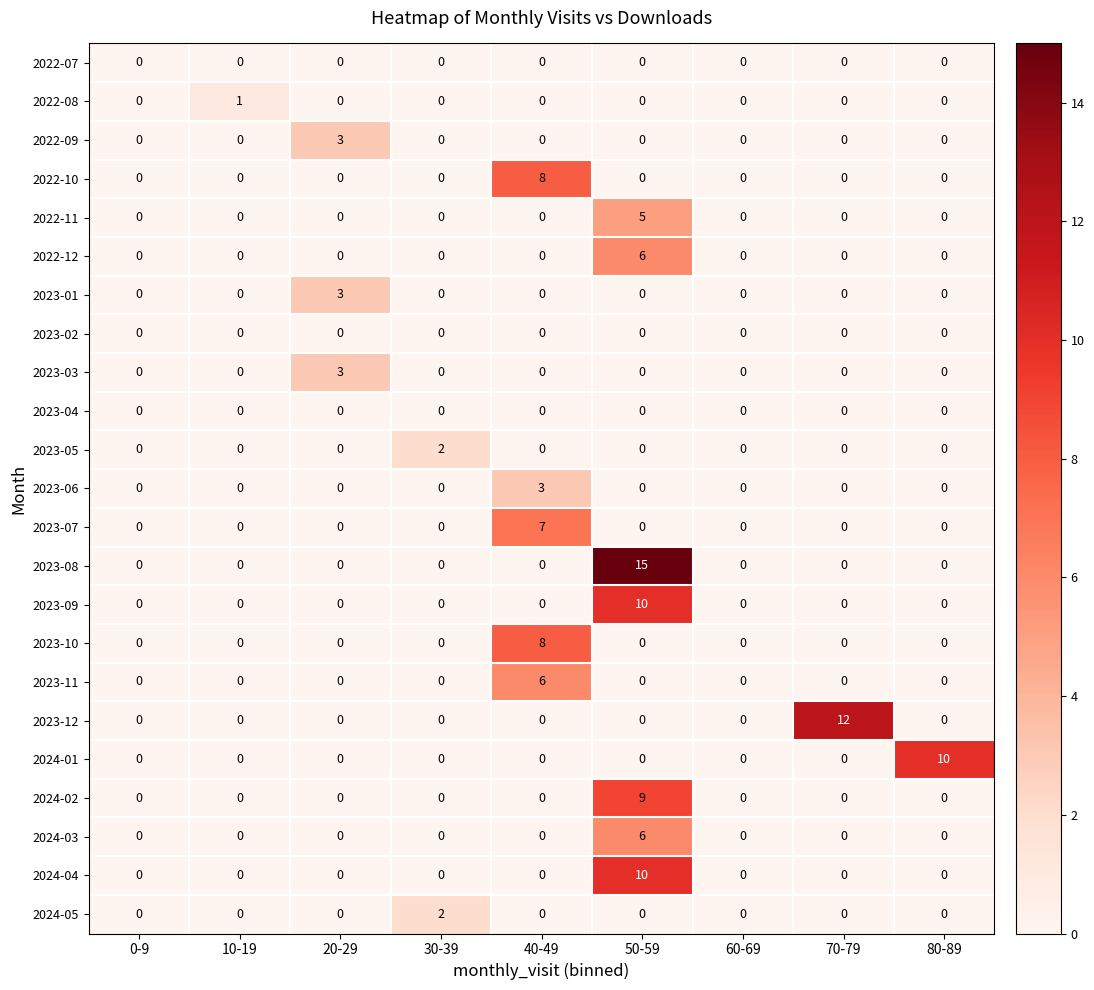

At which category is the sum across all series the highest?

50-59